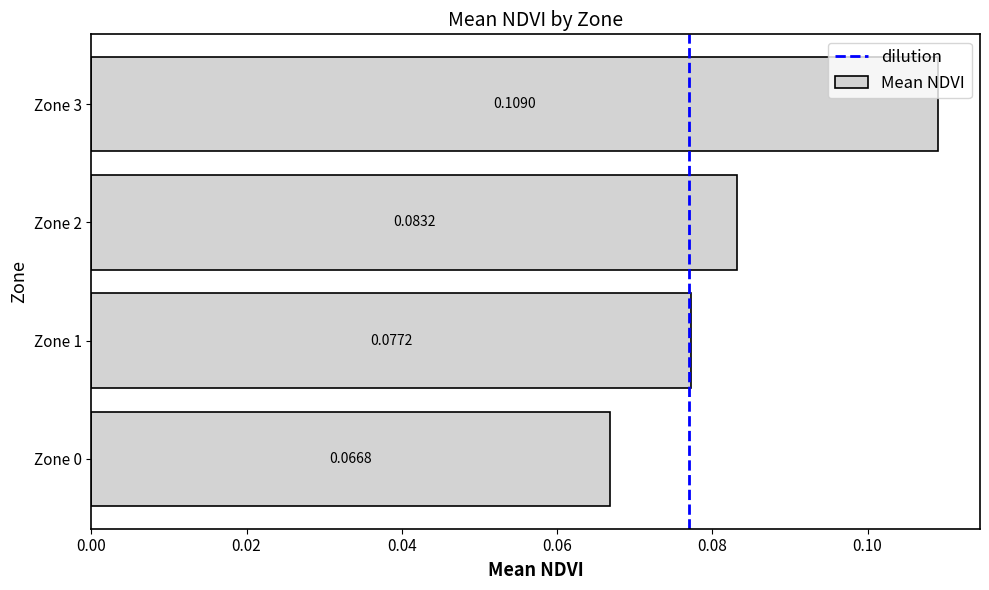

What is the sum of the values at Zone 3 and Zone 0?

0.2